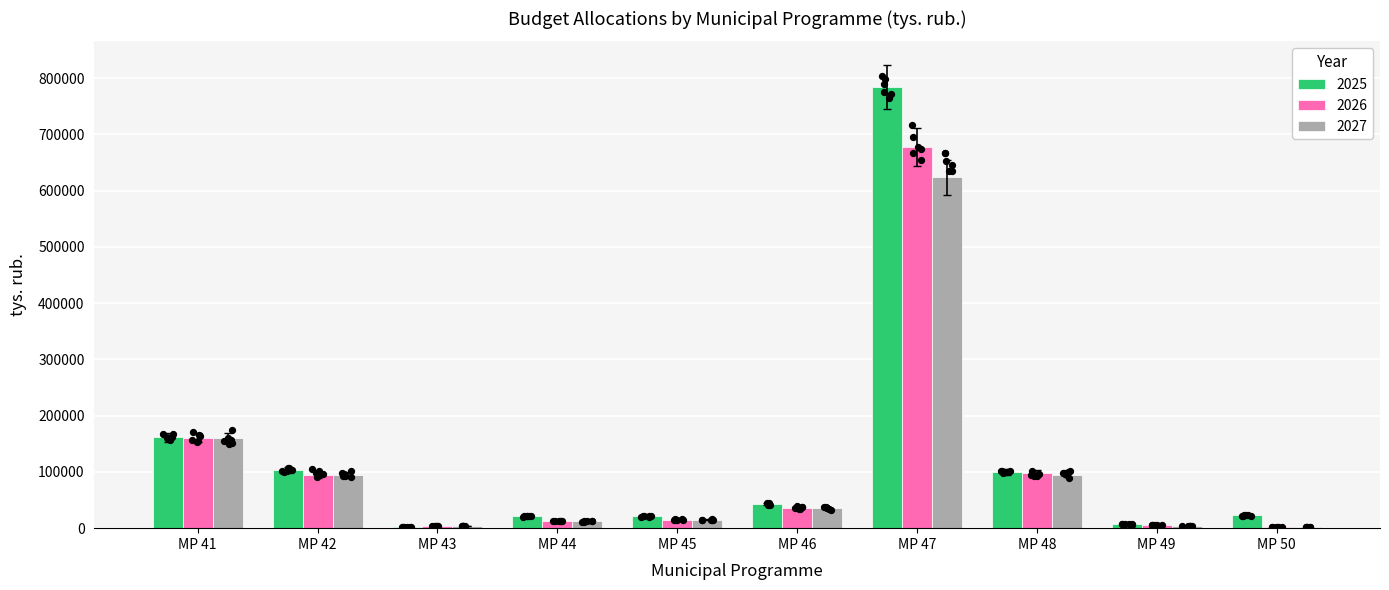

Is the value of 2026 at MP 42 greater than the value of 2027 at MP 48?

No